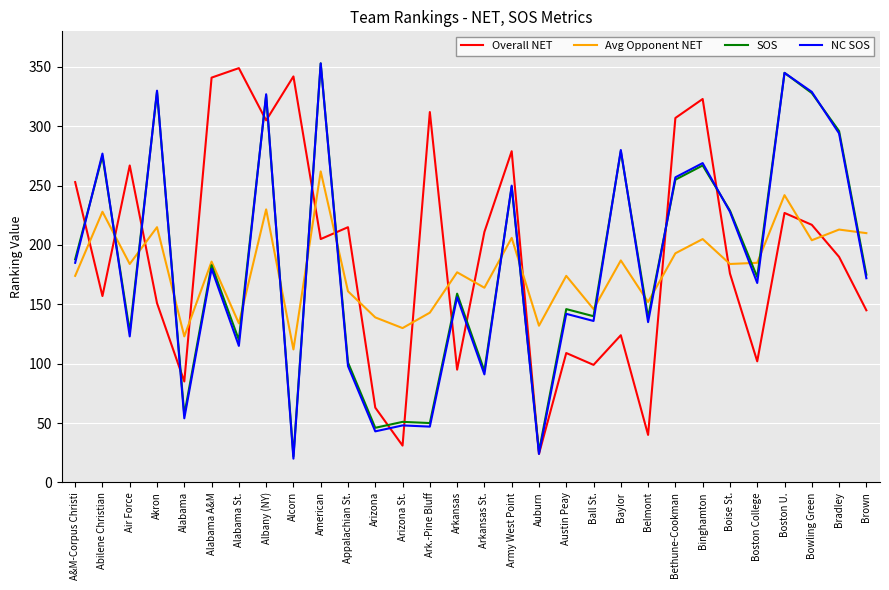

At how many categories does at least one series exceed 76?

30